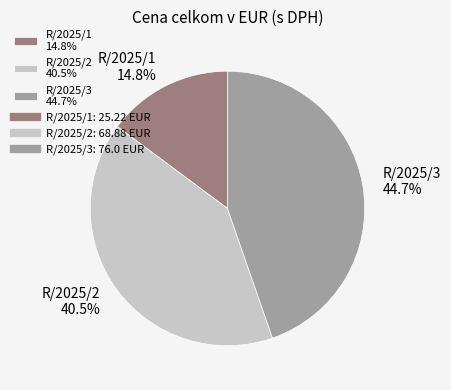

Count the number of slices in the pie.

3